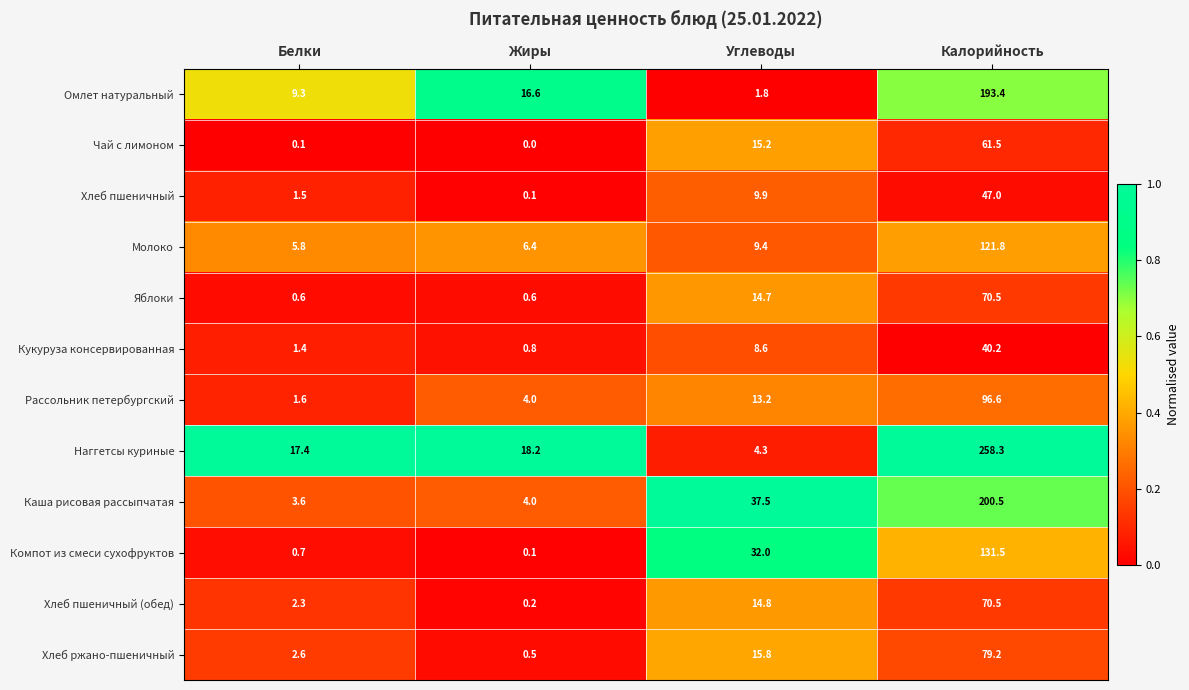

Where is Компот из смеси сухофруктов nearest to the value 65?

Углеводы